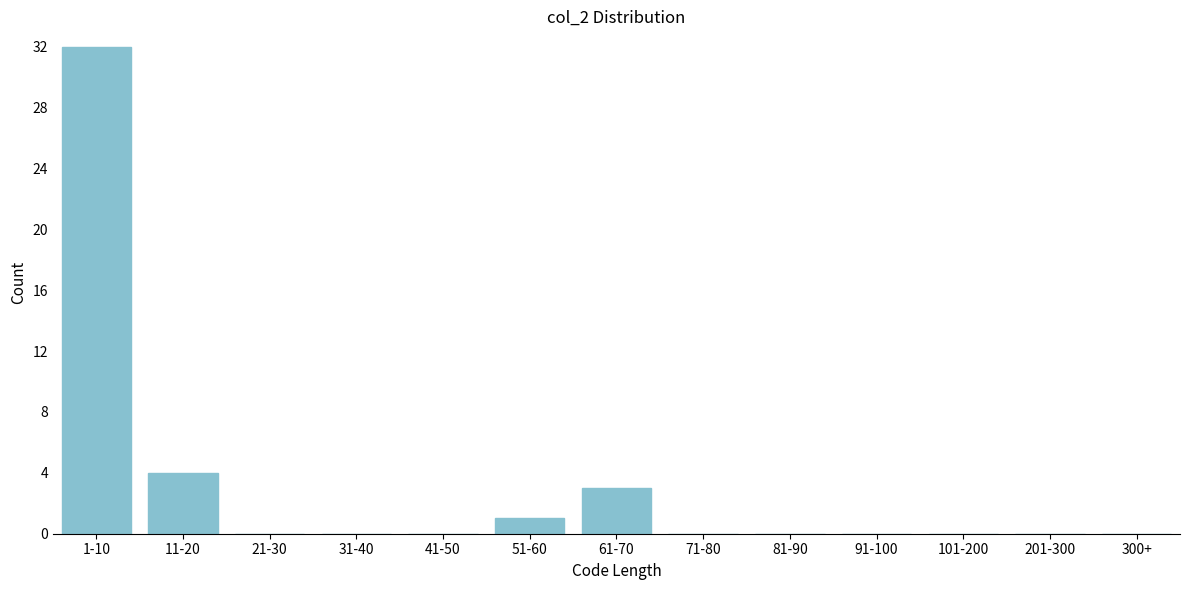

Reading left to right, list all the values displayed in this chart.

1-10=32	11-20=4	21-30=0	31-40=0	41-50=0	51-60=1	61-70=3	71-80=0	81-90=0	91-100=0	101-200=0	201-300=0	300+=0